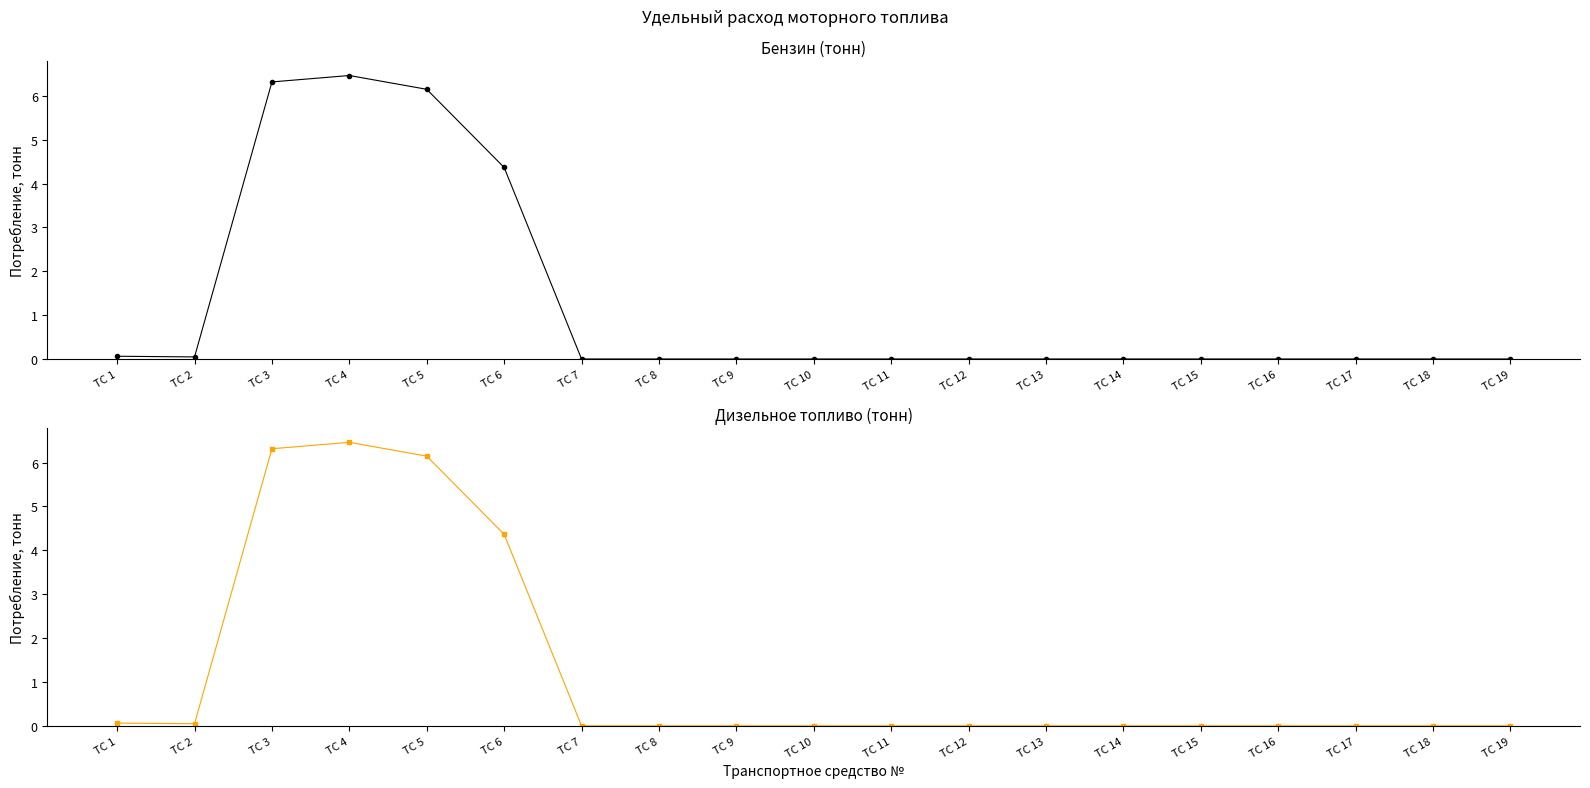

At how many categories does at least one series exceed 0?

6